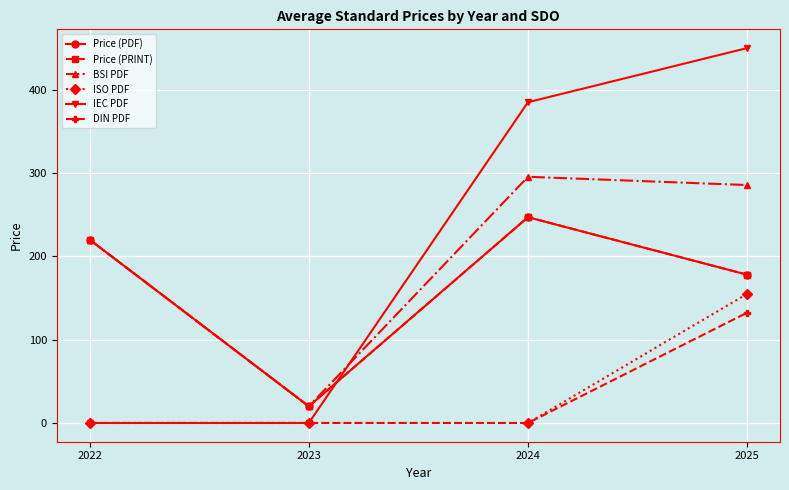

Is this an area chart (filled region under the line)?

No